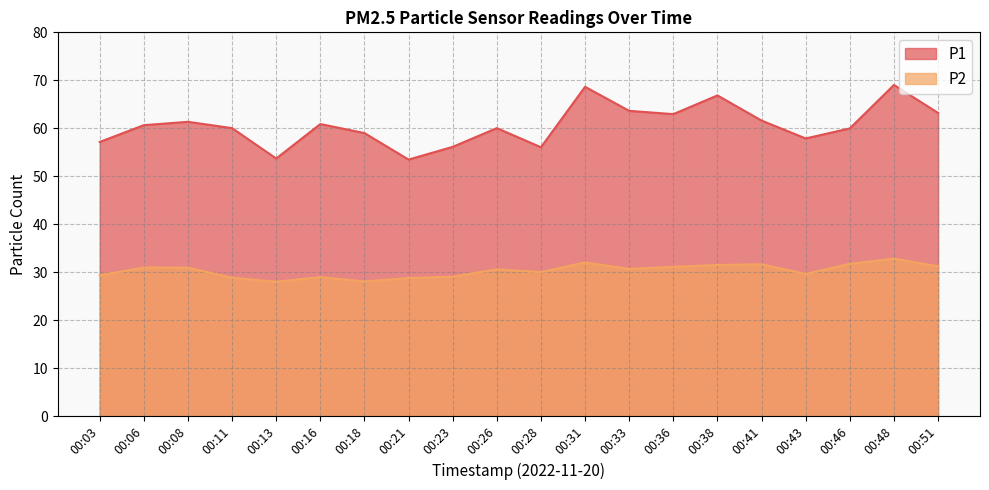

What is the maximum value for P1?

69.0